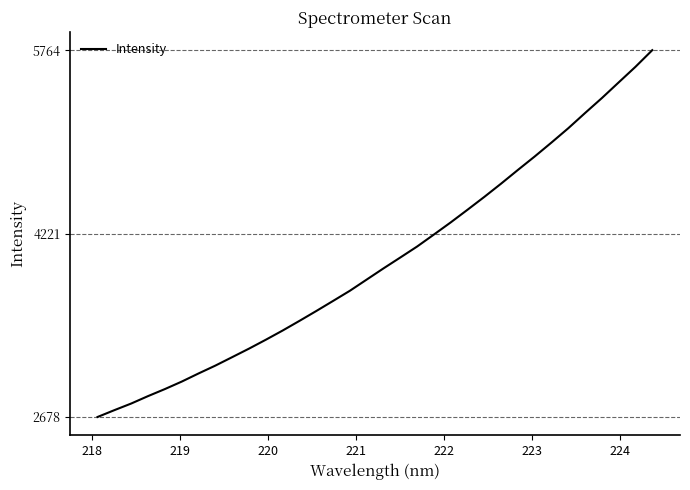

How many lines are shown in the chart?

1